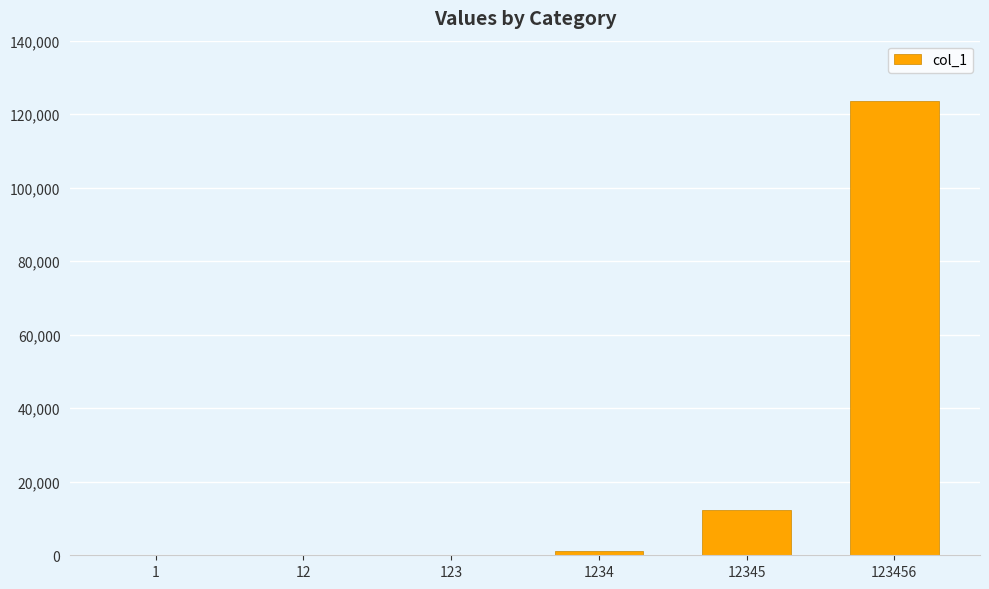

What is the sum of the values at 123 and 123456?

123579